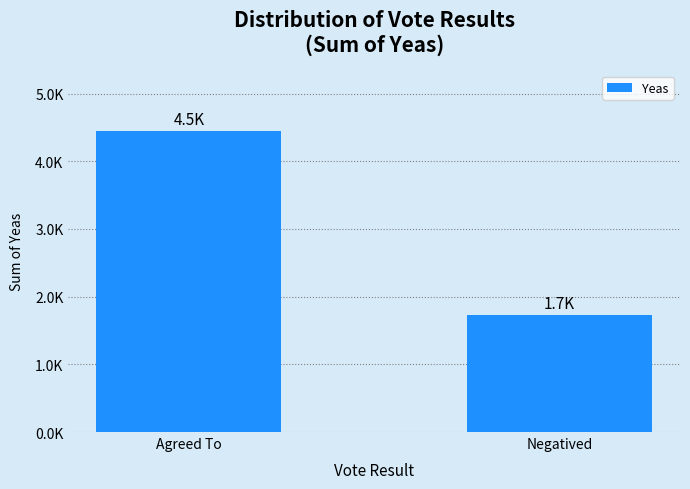

Does the chart contain any negative values?

No